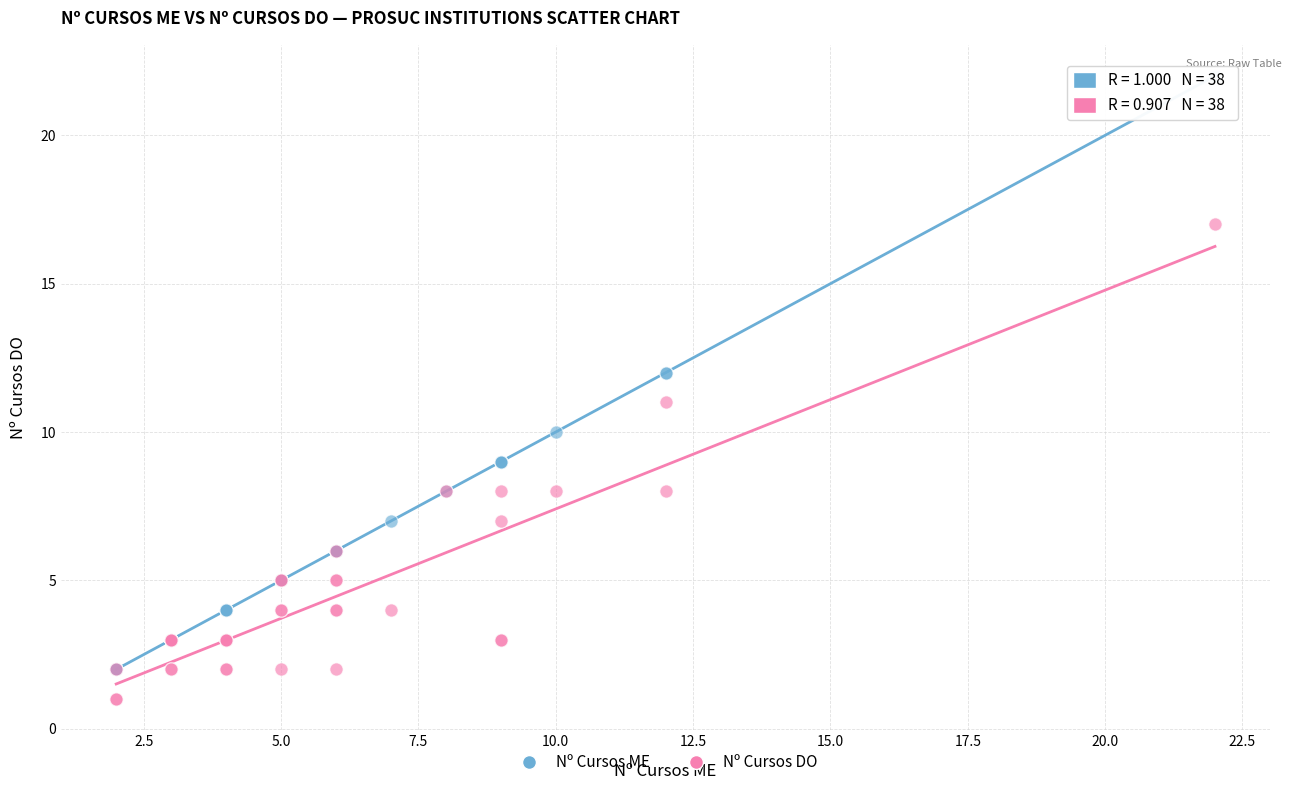

Which series has the largest Y range (max minus min)?

Nº Cursos ME